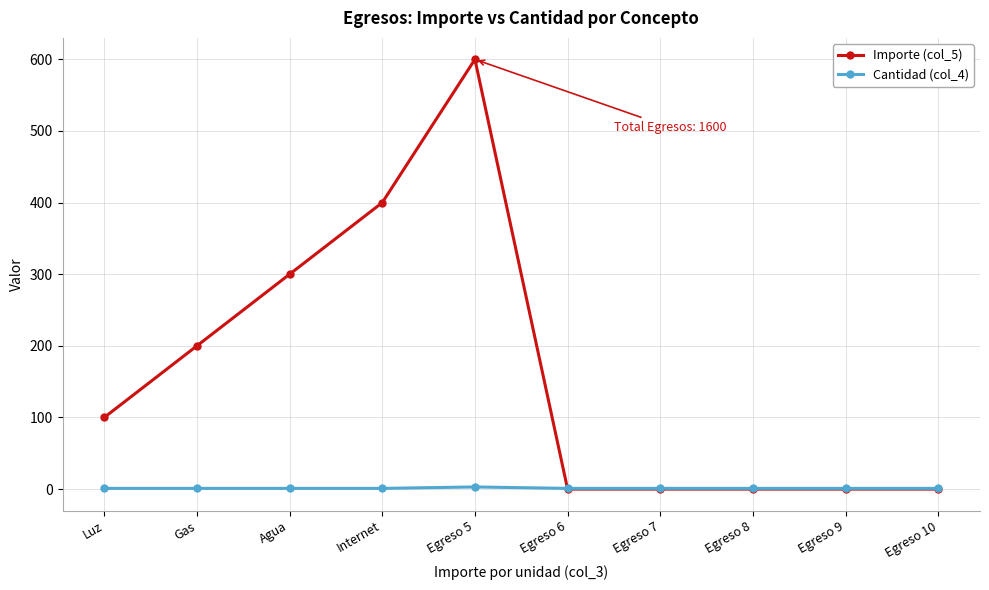

List the series in order of their peak value, highest first.

Importe (col_5), Cantidad (col_4)